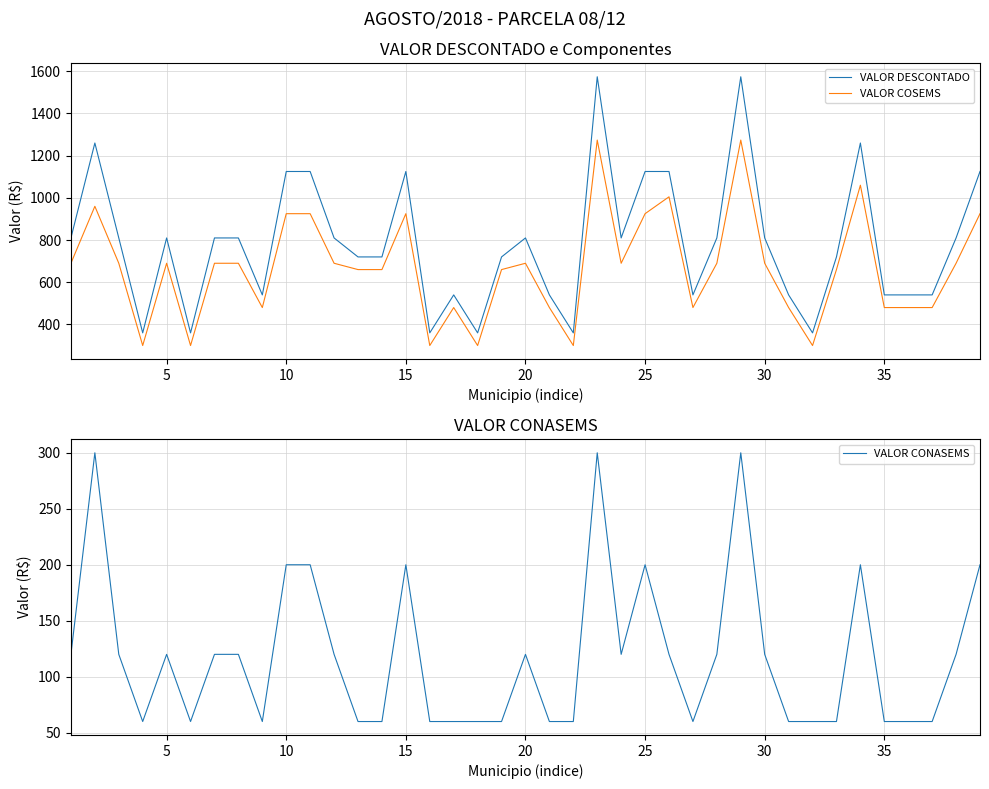

True or false: VALOR COSEMS has more than 2 points higher than both neighbors.

True